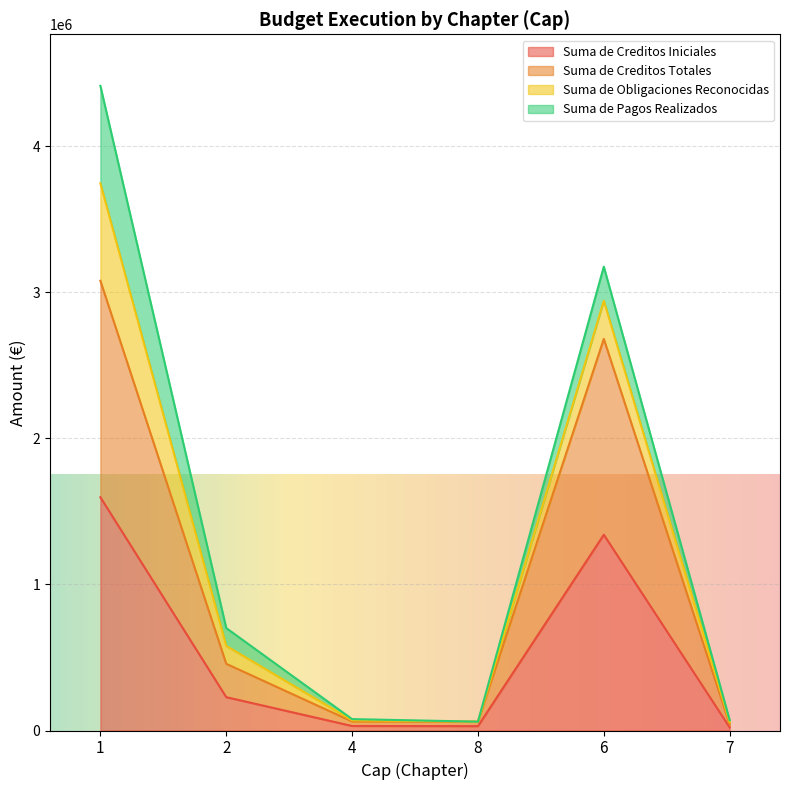

Where does the Suma de Creditos Totales series first go above 456708?

1